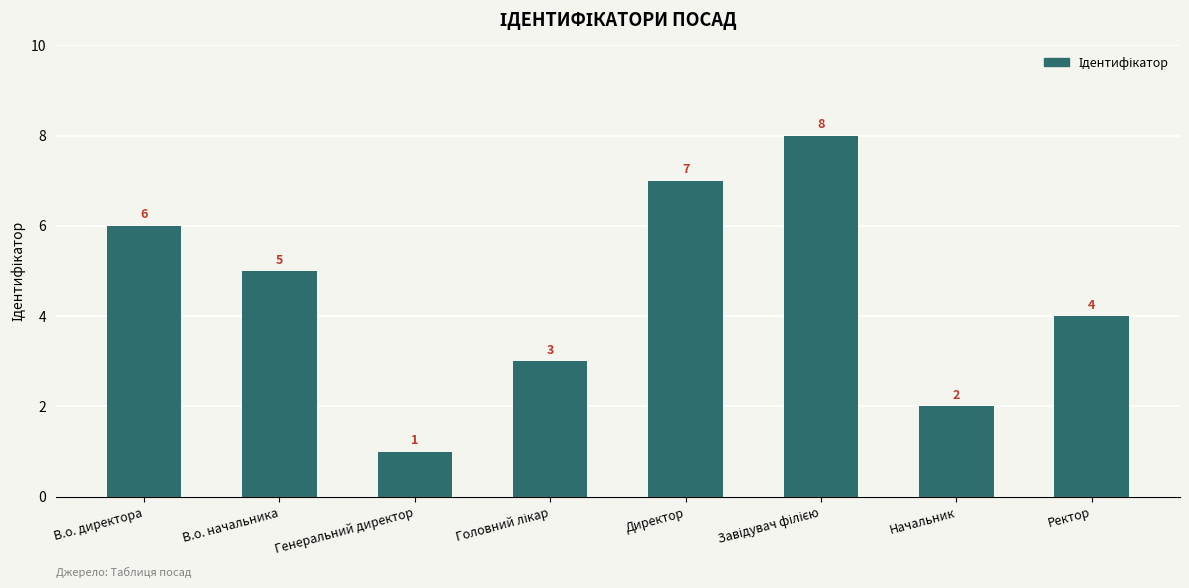

What is the sum of the values at Ректор and В.о. начальника?

9